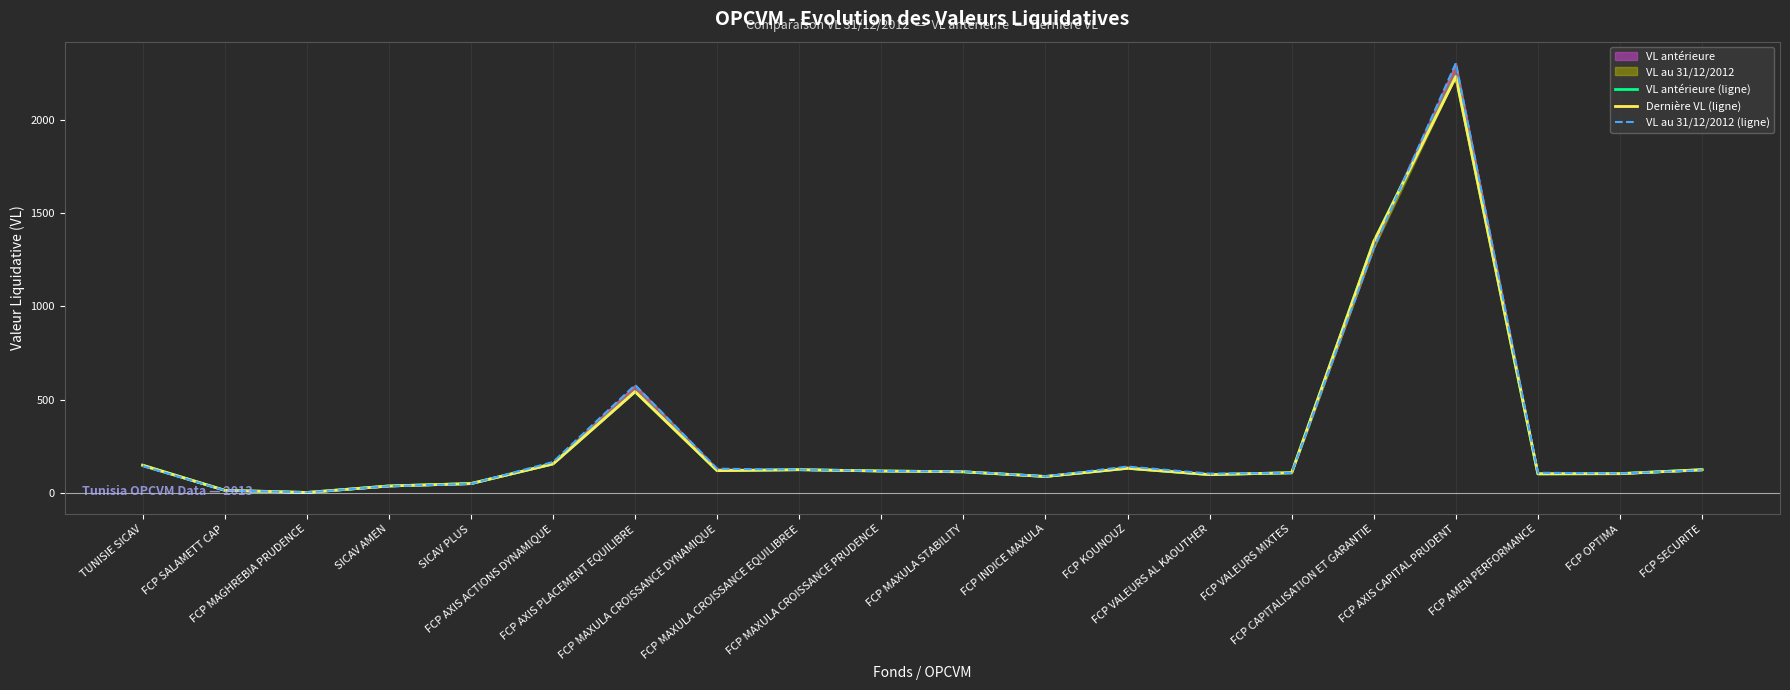

Which series has the largest total across all categories?

VL au 31/12/2012 (ligne)